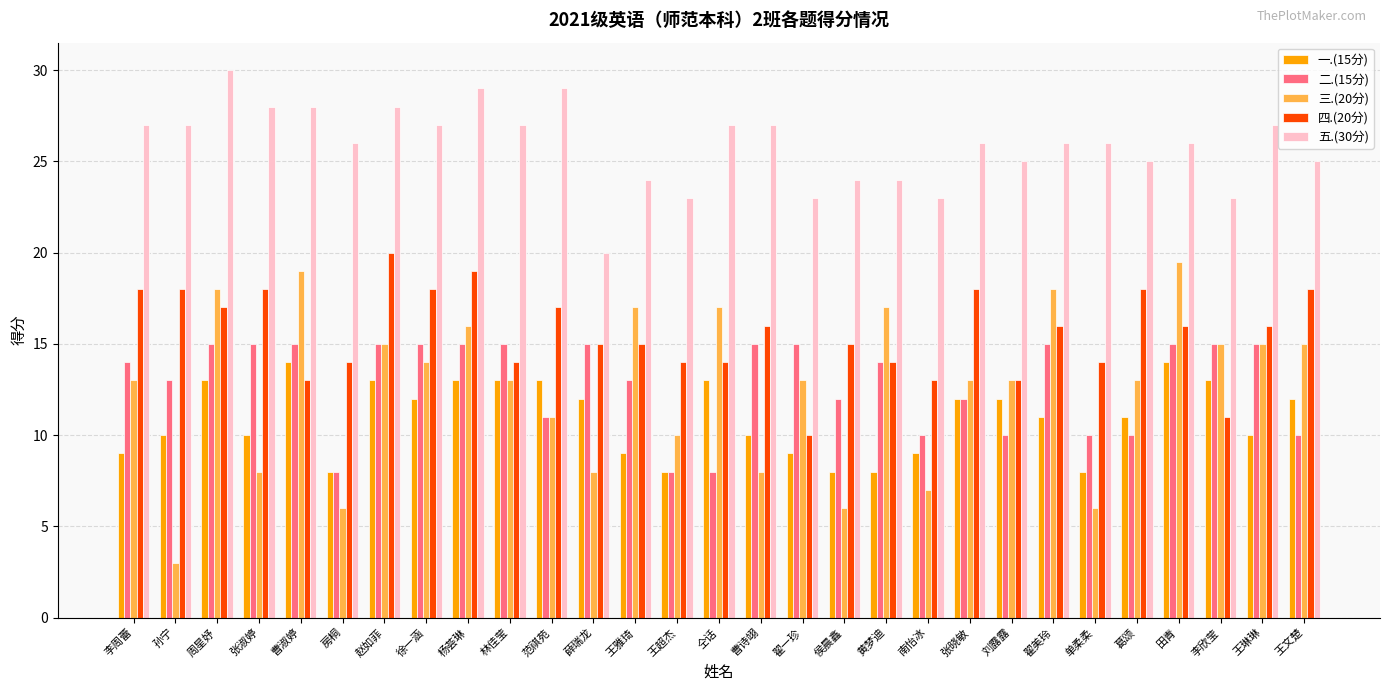

Reading left to right, transcribe all the data shown in this chart.

一.(15分): 9.0	10.0	13.0	10.0	14.0	8.0	13.0	12.0	13.0	13.0	13.0	12.0	9.0	8.0	13.0	10.0	9.0	8.0	8.0	9.0	12.0	12.0	11.0	8.0	11.0	14.0	13.0	10.0	12.0
二.(15分): 14.0	13.0	15.0	15.0	15.0	8.0	15.0	15.0	15.0	15.0	11.0	15.0	13.0	8.0	8.0	15.0	15.0	12.0	14.0	10.0	12.0	10.0	15.0	10.0	10.0	15.0	15.0	15.0	10.0
三.(20分): 13.0	3.0	18.0	8.0	19.0	6.0	15.0	14.0	16.0	13.0	11.0	8.0	17.0	10.0	17.0	8.0	13.0	6.0	17.0	7.0	13.0	13.0	18.0	6.0	13.0	19.5	15.0	15.0	15.0
四.(20分): 18.0	18.0	17.0	18.0	13.0	14.0	20.0	18.0	19.0	14.0	17.0	15.0	15.0	14.0	14.0	16.0	10.0	15.0	14.0	13.0	18.0	13.0	16.0	14.0	18.0	16.0	11.0	16.0	18.0
五.(30分): 27.0	27.0	30.0	28.0	28.0	26.0	28.0	27.0	29.0	27.0	29.0	20.0	24.0	23.0	27.0	27.0	23.0	24.0	24.0	23.0	26.0	25.0	26.0	26.0	25.0	26.0	23.0	27.0	25.0